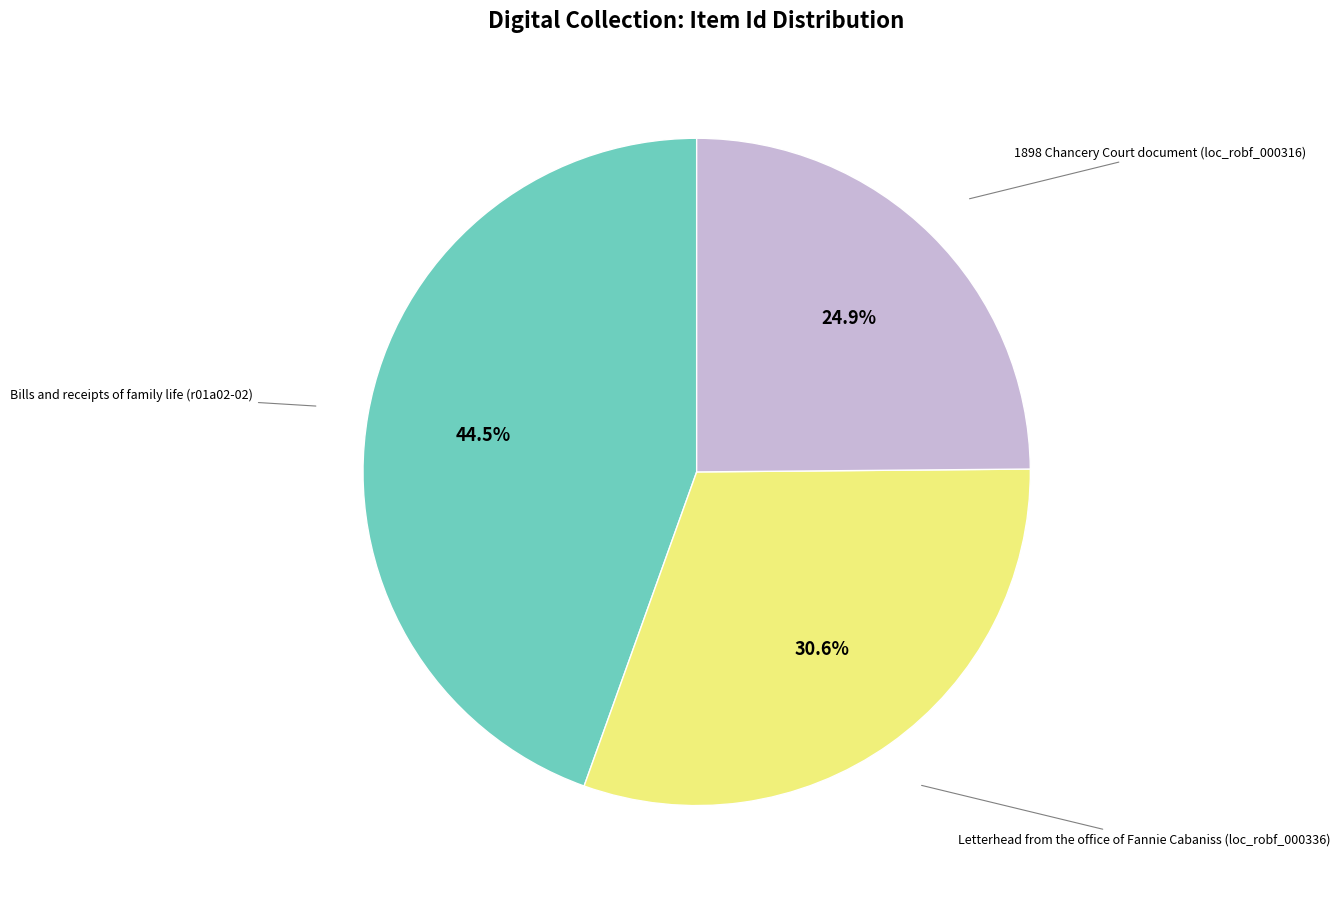

What is the total percentage of Letterhead from the office of Fannie Cabaniss (loc_robf_000336) and Bills and receipts of family life (r01a02-02)?

75.1%